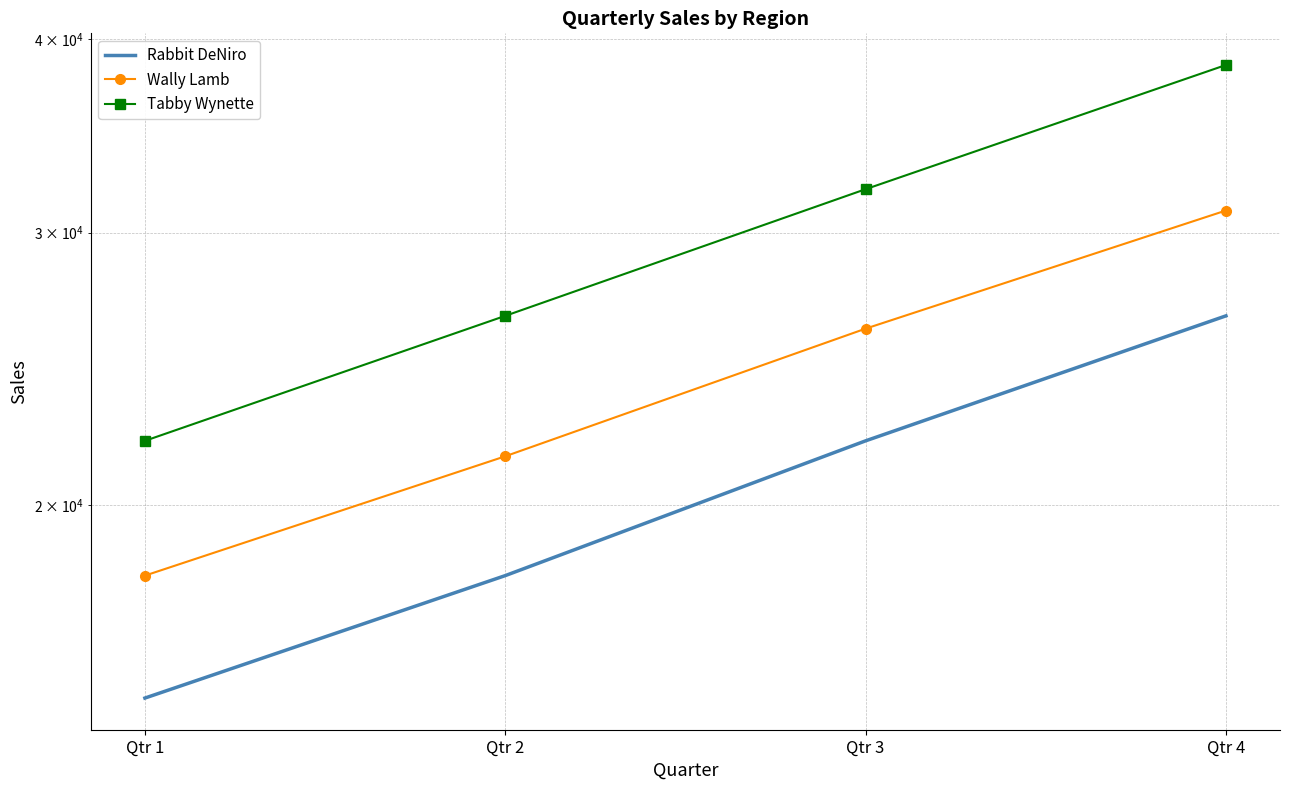

List the series in order of their peak value, lowest first.

Rabbit DeNiro, Wally Lamb, Tabby Wynette